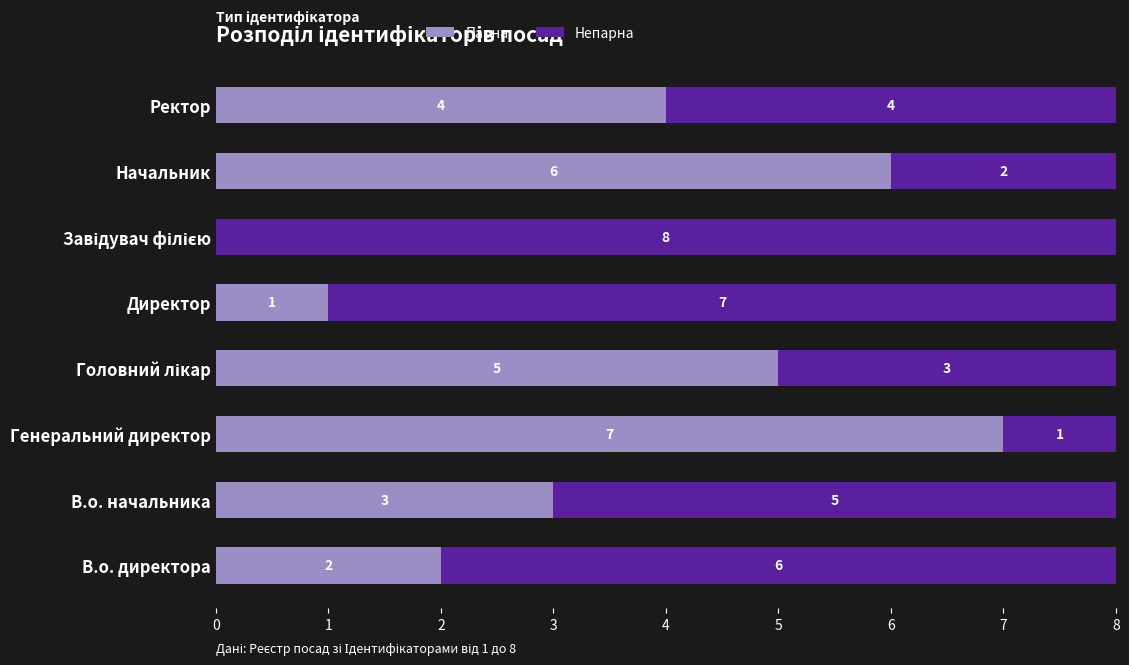

What is the sum of all Парна values?

28